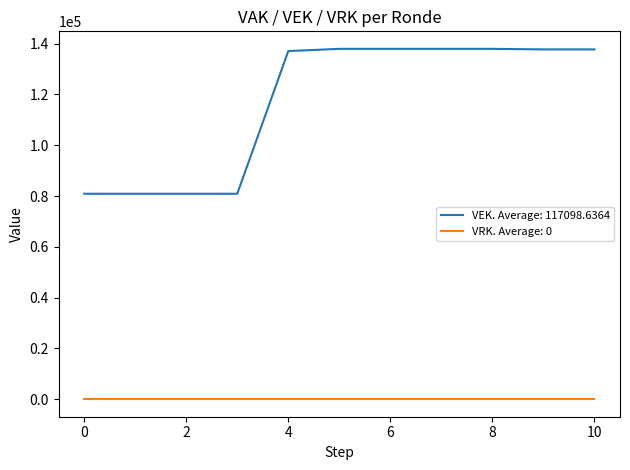

What is the highest value of the VEK. Average: 117098.6364 series?

137966